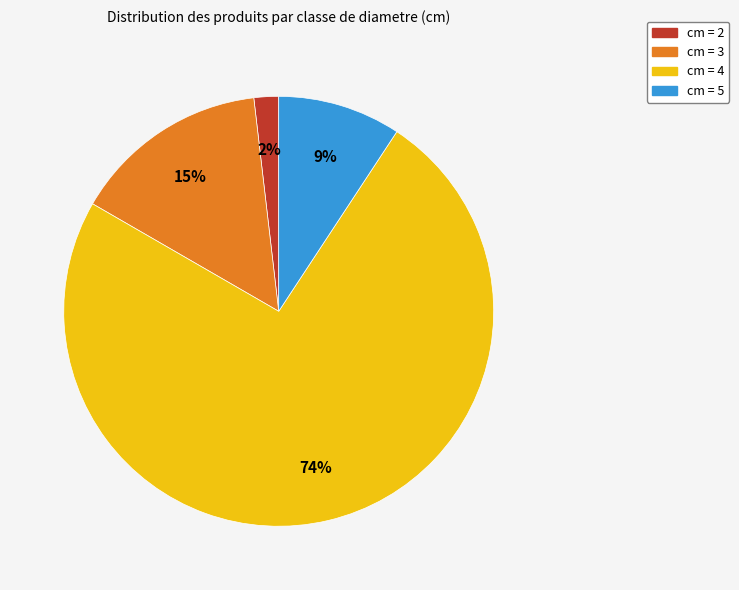

To the nearest percent, what is the difference between the largest and smallest slice percentages?

72%